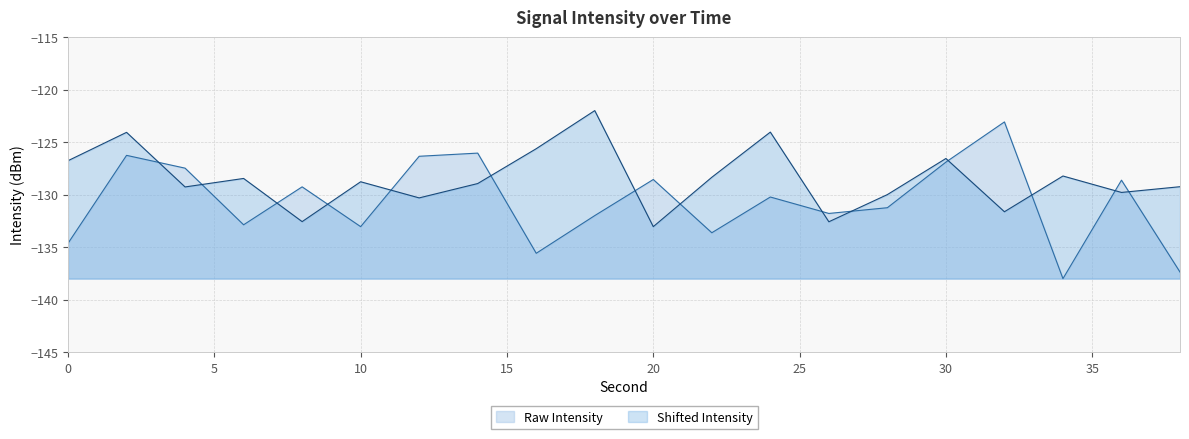

What is the spread (max minus min) of values at 20?

4.5